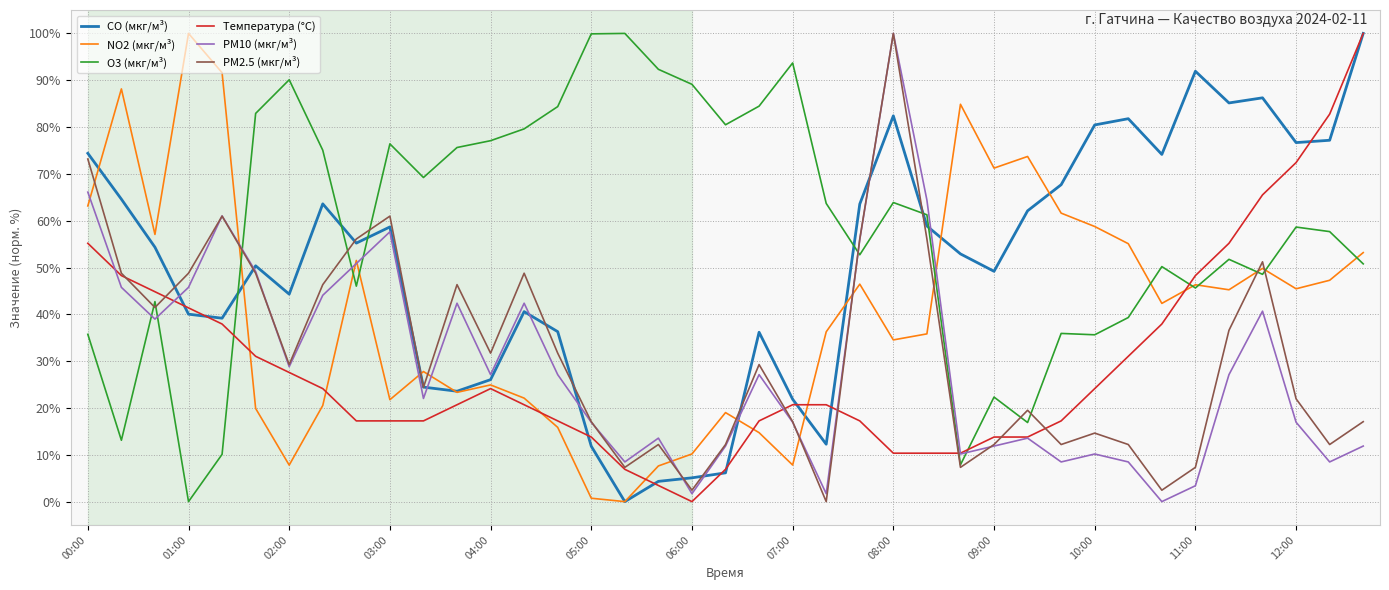

Which series has the largest total across all categories?

O3 (мкг/м³)